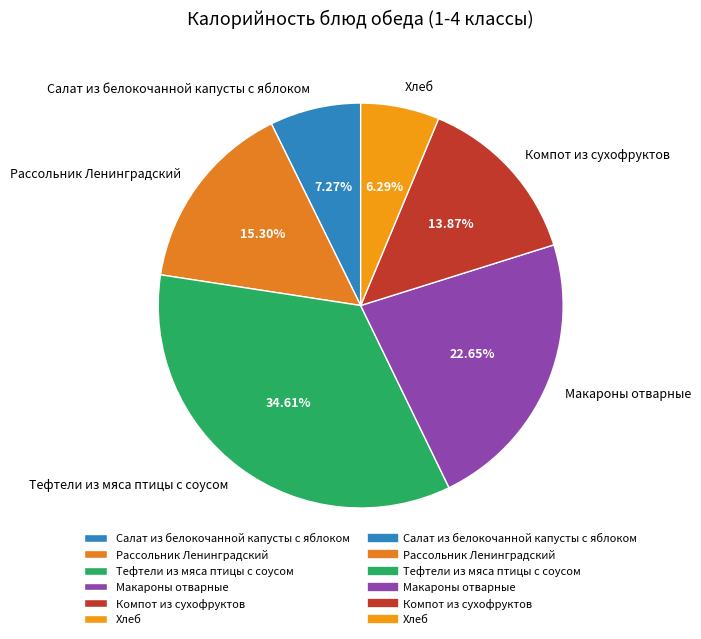

Is there any slice that represents more than half of the pie?

No